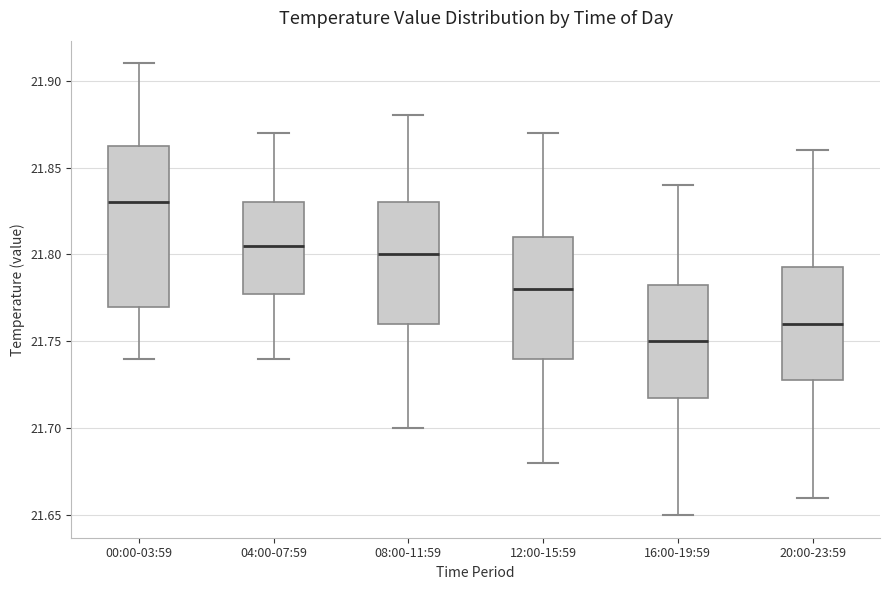

Which box has the lowest median line?

16:00-19:59